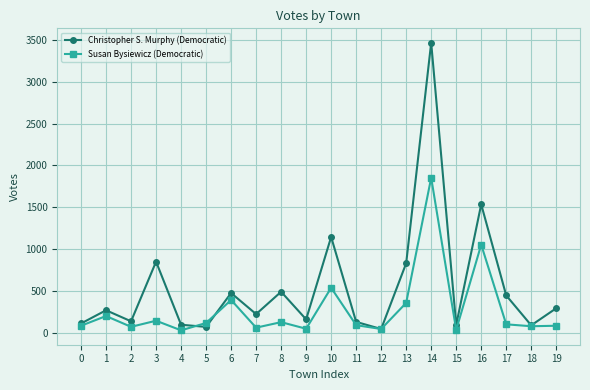

At which label is Susan Bysiewicz (Democratic) closest to 941?

16